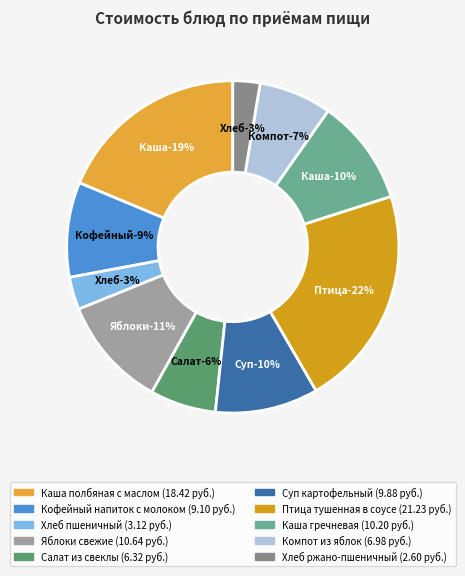

To the nearest percent, what portion does Кофейный напиток с молоком represent?

9%